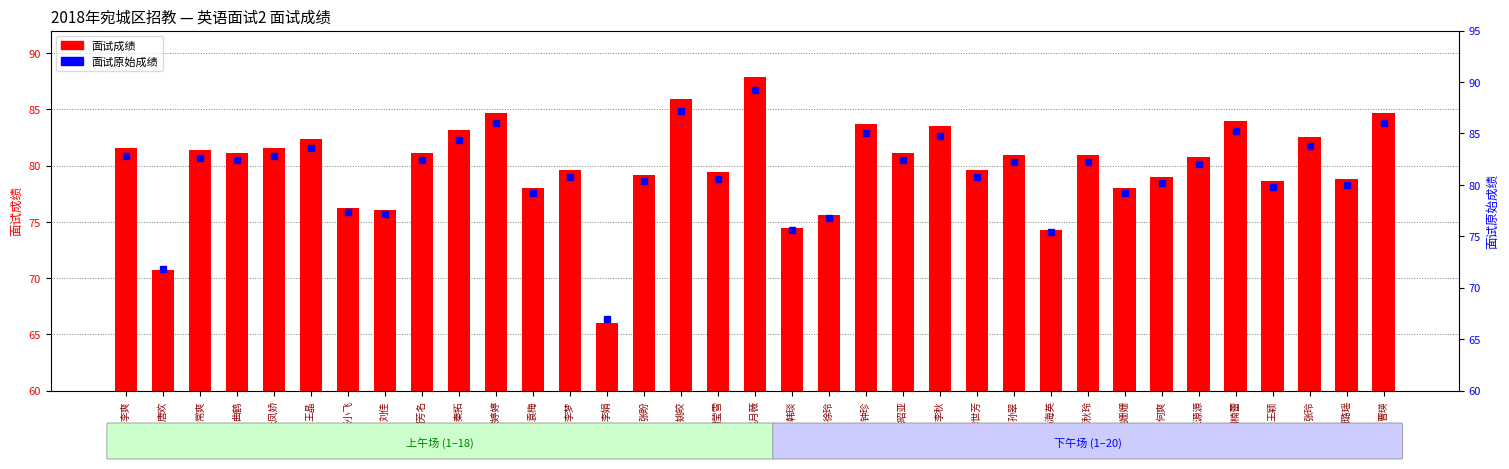

What is the greatest value displayed?

89.2